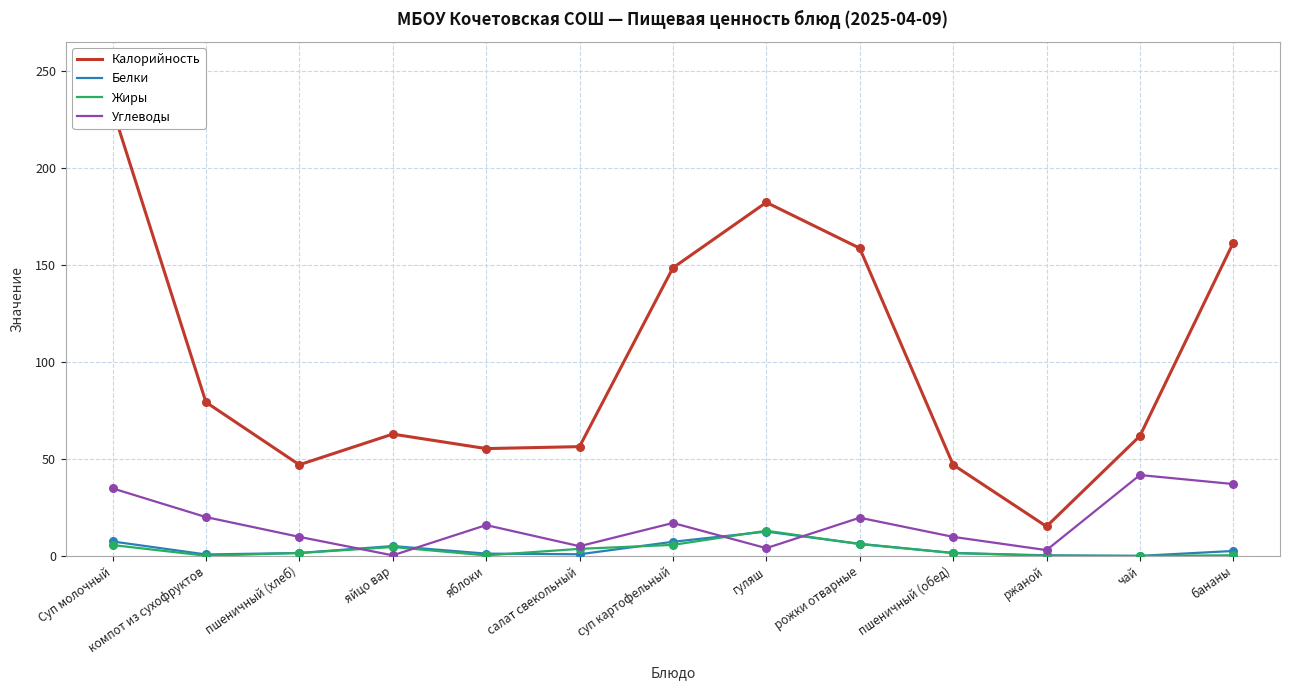

What is the total value across all series at салат свекольный?

65.9